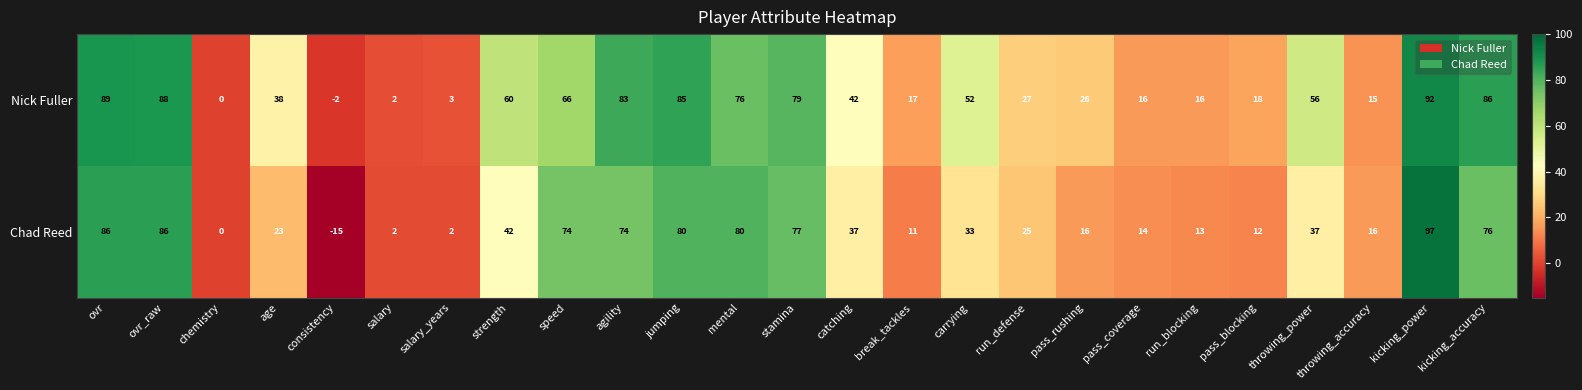

At how many categories does at least one series exceed 43?

12